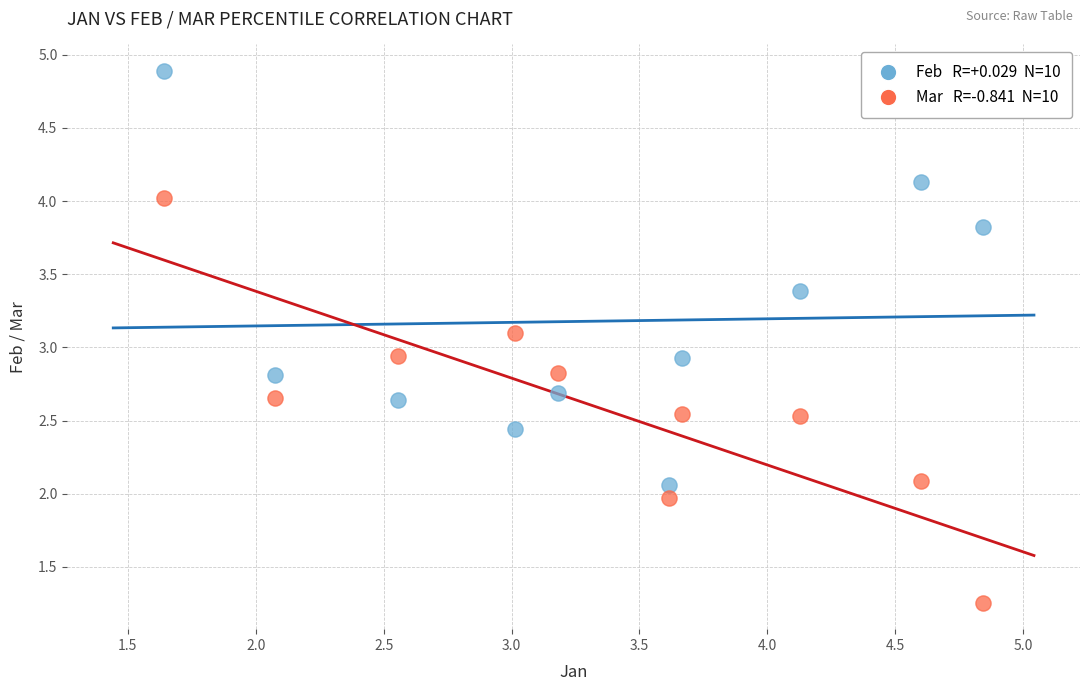

Across all data points, what is the range of X values (max minus min)?

3.2